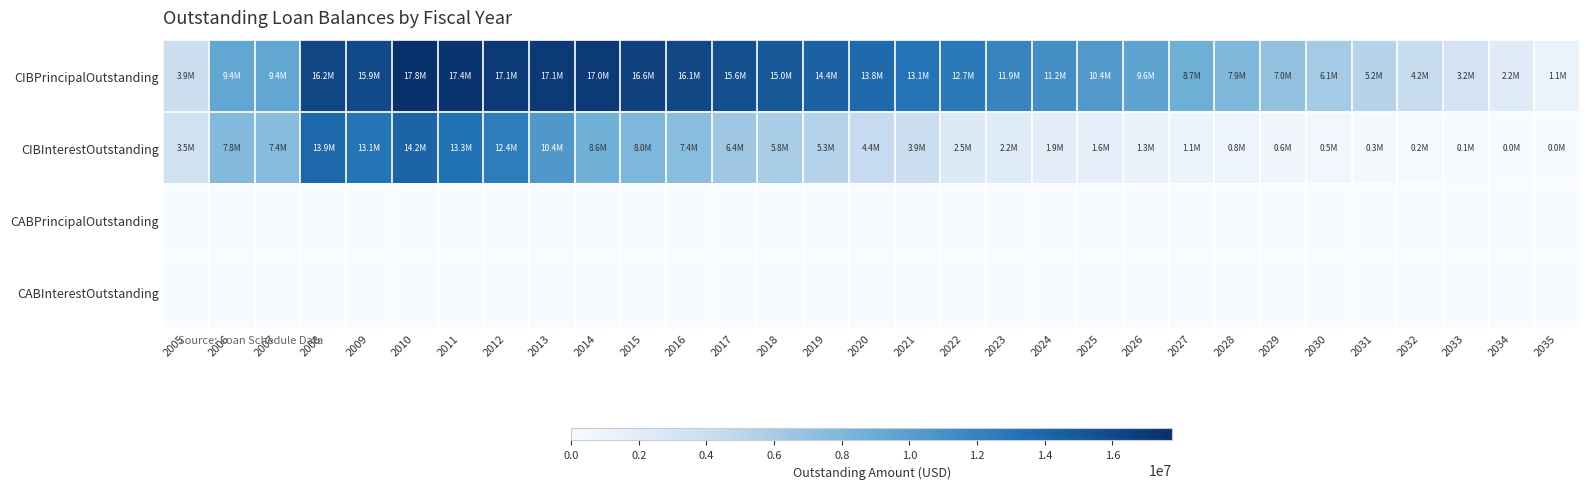

Which series has the widest spread of values?

CIBPrincipalOutstanding